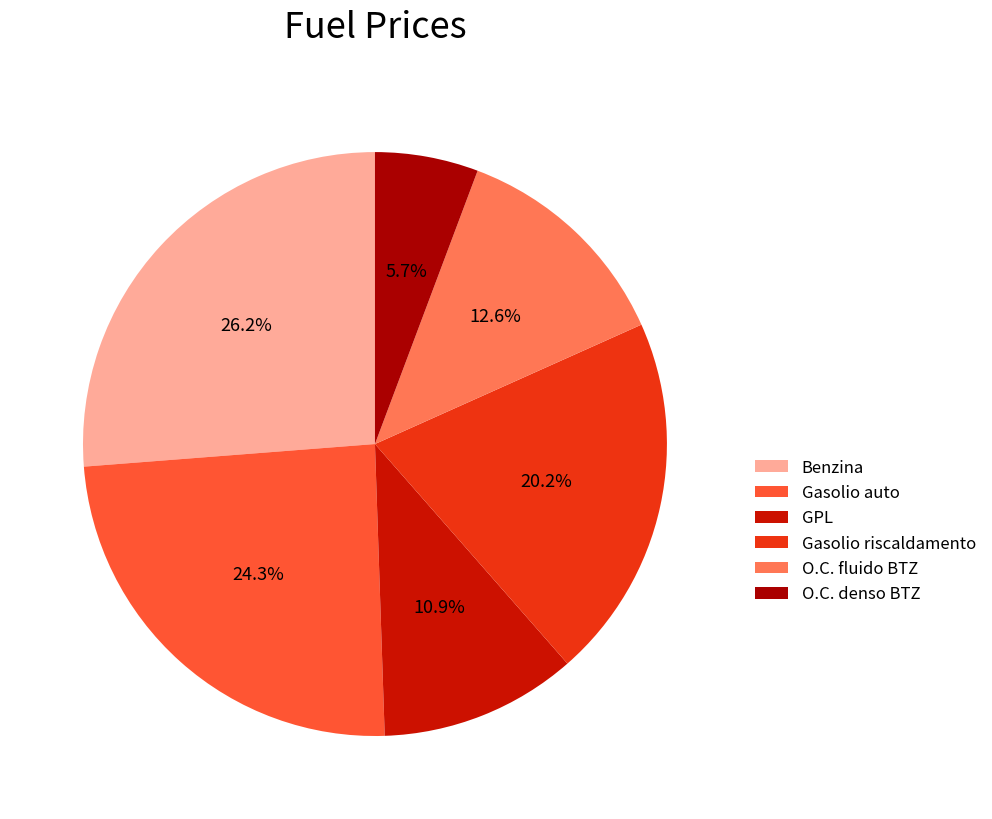

True or false: O.C. fluido BTZ accounts for 1% of the total.

False